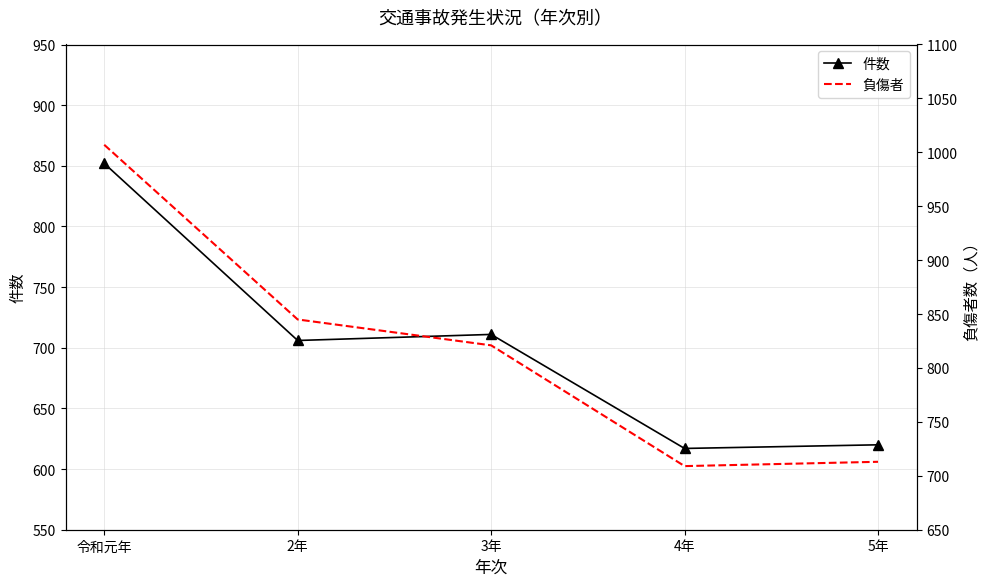

Is the value of 件数 at 4年 greater than the value of 負傷者 at 令和元年?

No